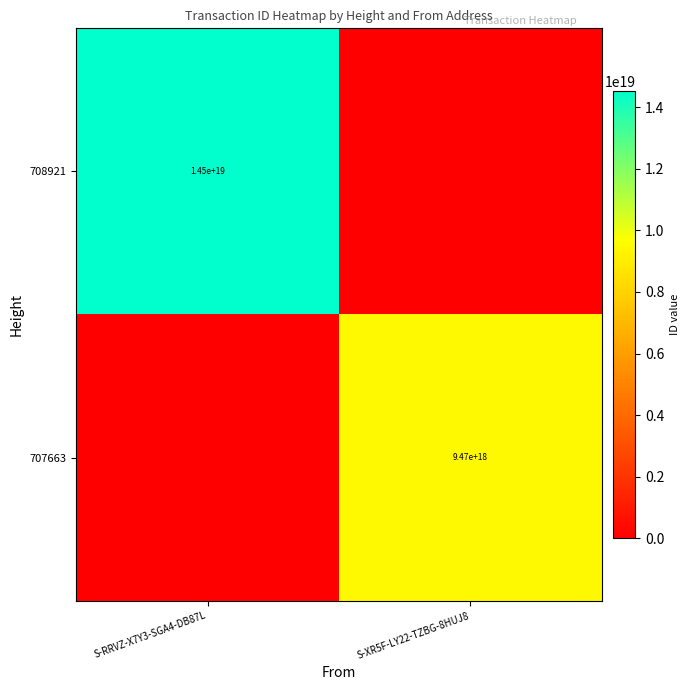

The value of 708921 at S-RRVZ-X7Y3-SGA4-DB87L is 14500000000000000000. True or false?

True